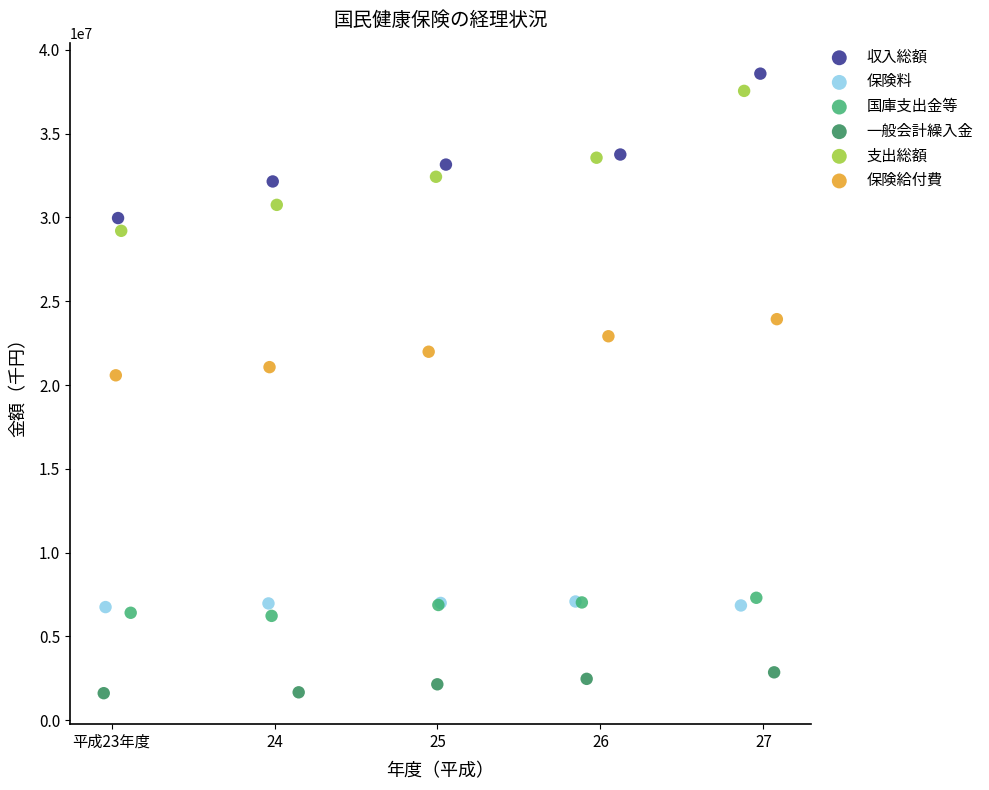

Which series reaches the minimum Y coordinate?

一般会計繰入金